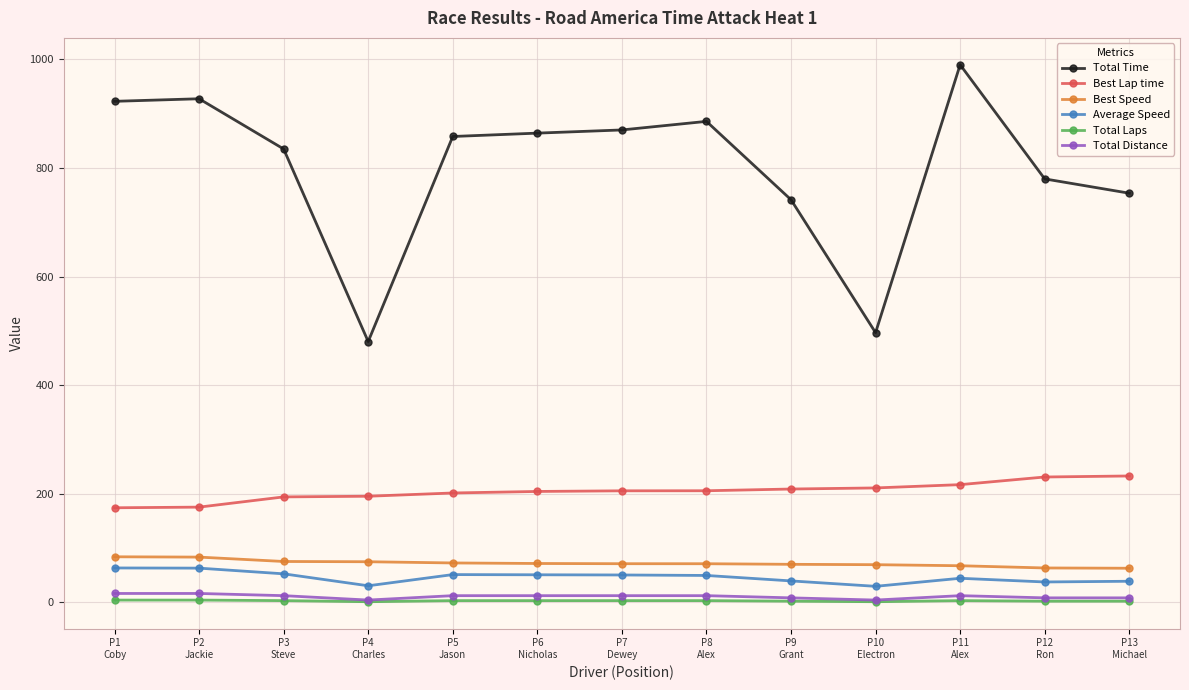

What position from the right is P3
Steve?

11